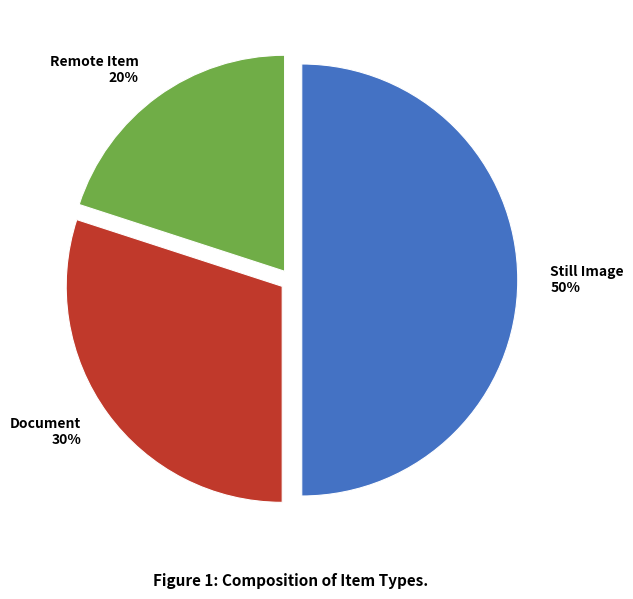

Do Still Image and Document together represent more than half of the pie?

Yes